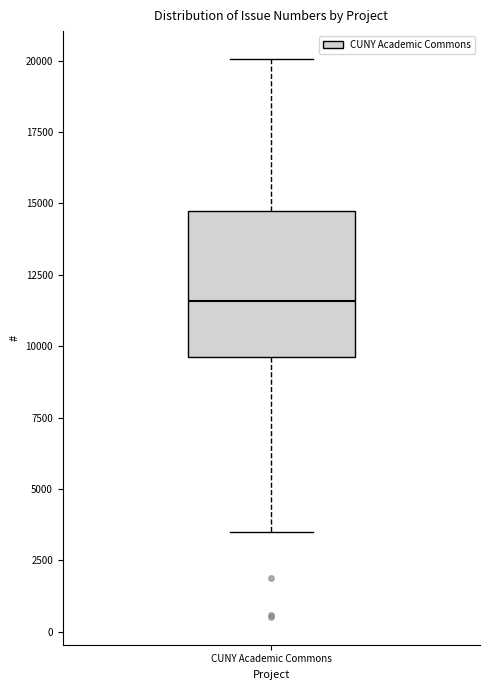

Where is the upper edge of the box for CUNY Academic Commons on the y-axis? The values are not printed on the chart, so give them approximately, as read against the axis.

14500